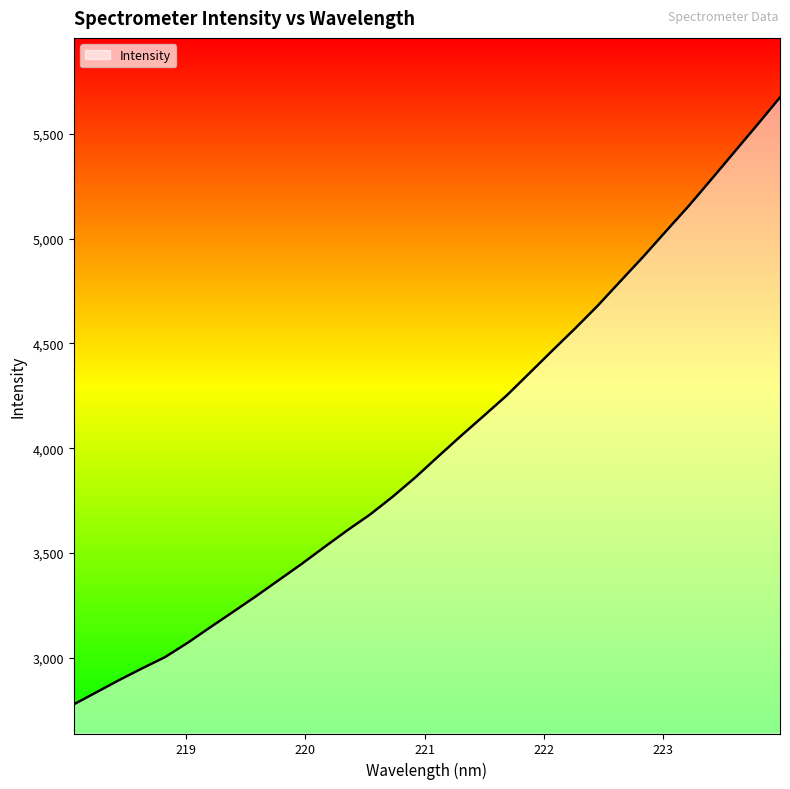

What is the difference between the maximum and minimum values?

2893.7